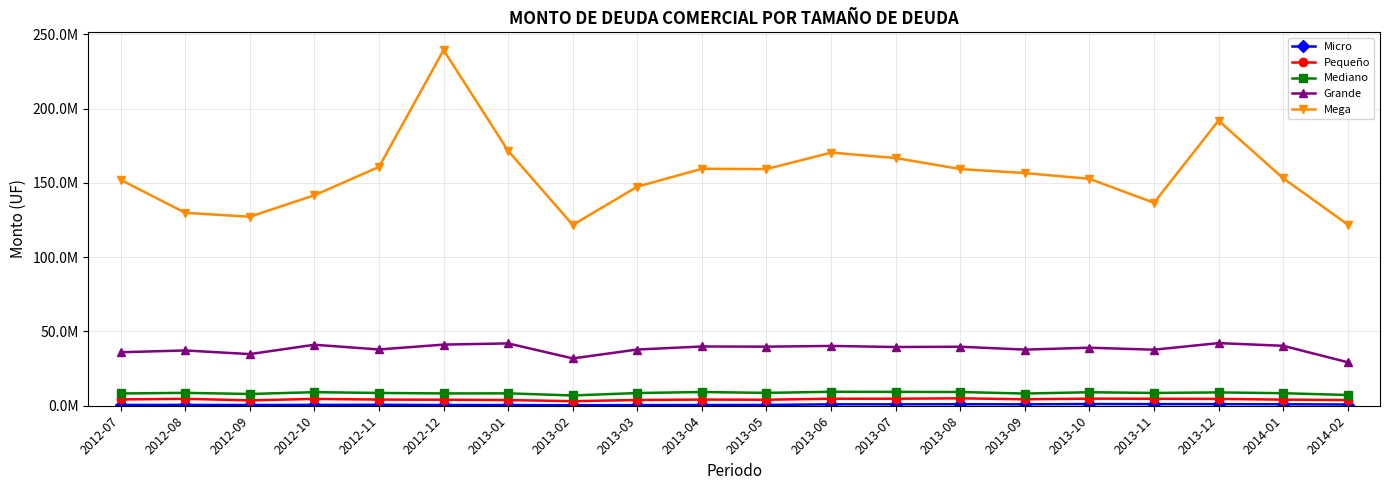

Reading right to left, list all the values displayed in this chart.

Micro: 828476.3	971710.5	1062839.8	1074331.1	1131754.1	948001.6	1001004.7	945380.5	935798.8	544722.7	464494.2	416969.1	345112.9	453008.1	486565.4	627540.8	578425.3	471135.4	566307.1	524644.4
Pequeño: 3808323.5	4114495.2	4594481.9	4702308.5	4775002.0	4338280.9	4989313.8	4729339.4	4723972.8	4028426.4	4143385.3	3861048.3	3066317.5	3827830.4	4042917.3	4141244.3	4597478.2	3613516.8	4661567.1	4232079.3
Mediano: 7224791.6	8436992.1	8965995.0	8603197.2	9080021.1	8209269.6	9236201.9	9320011.6	9386834.8	8656929.1	9222338.2	8547377.7	6915882.9	8332148.7	8291193.1	8604475.0	9127548.8	7911890.1	8673319.8	8260056.4
Grande: 29270746.5	40333562.5	42157123.7	37716968.6	39042852.8	37778550.0	39718302.4	39524179.0	40243260.6	39767746.2	39879434.1	37830175.8	31852995.5	41943960.2	41139248.6	37869804.7	41043081.9	34756986.0	37203415.0	36002554.1
Mega: 121960200.7	153107438.8	191893529.6	136592803.7	152727747.2	156598020.7	159294068.8	166711672.0	170362558.8	159267984.4	159498185.9	147427476.8	121710924.6	171521148.9	239357595.0	160743976.4	141660503.0	127210196.5	129811490.5	152067243.3